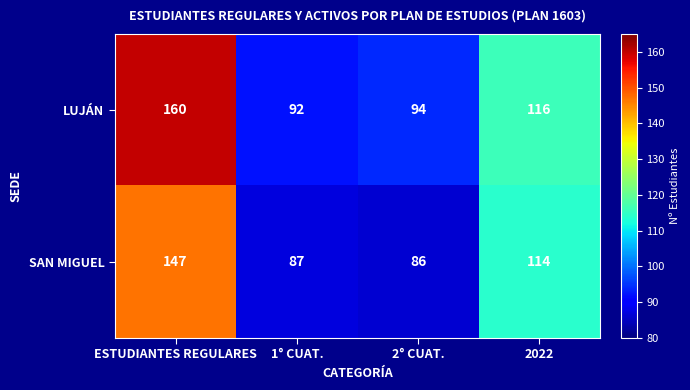

Is it true that SAN MIGUEL equals 87 at 1° CUAT.?

True